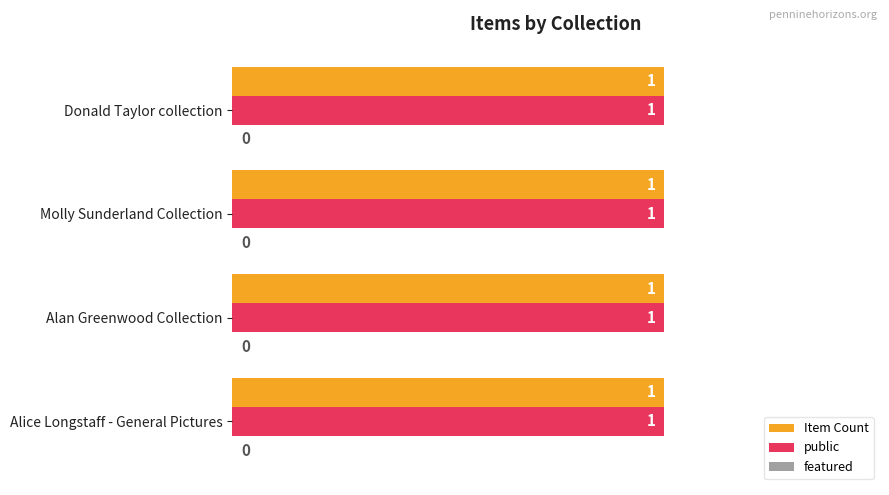

What position from the right is Alan Greenwood Collection?

3